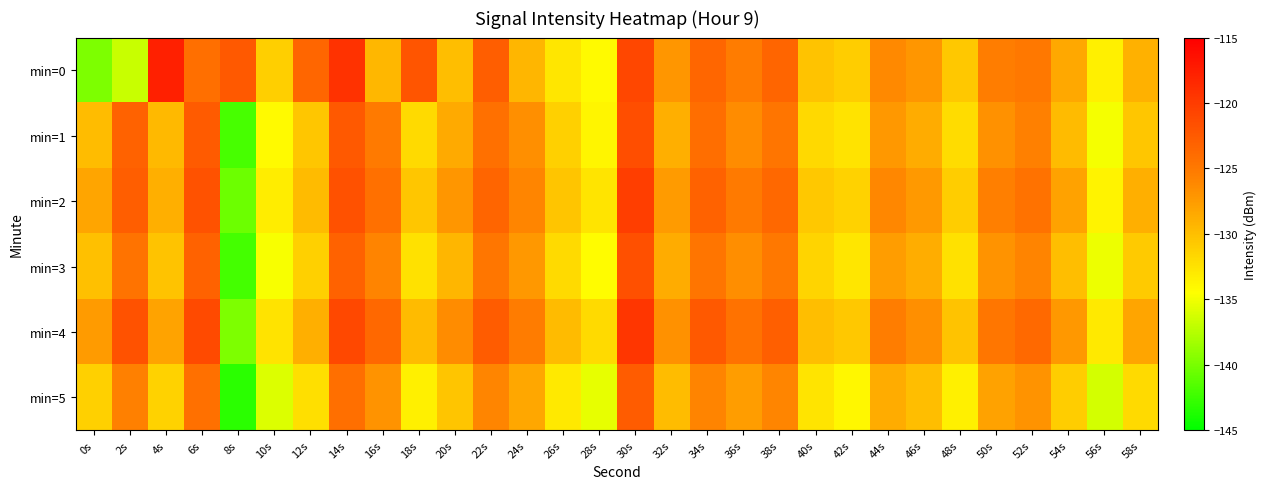

Which series changed the most between 14s and 44s?

min=0